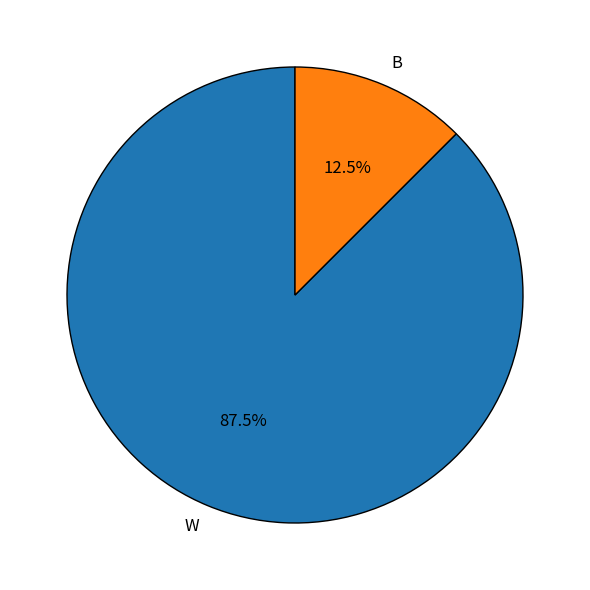

Is it true that W is 99% of the pie?

False